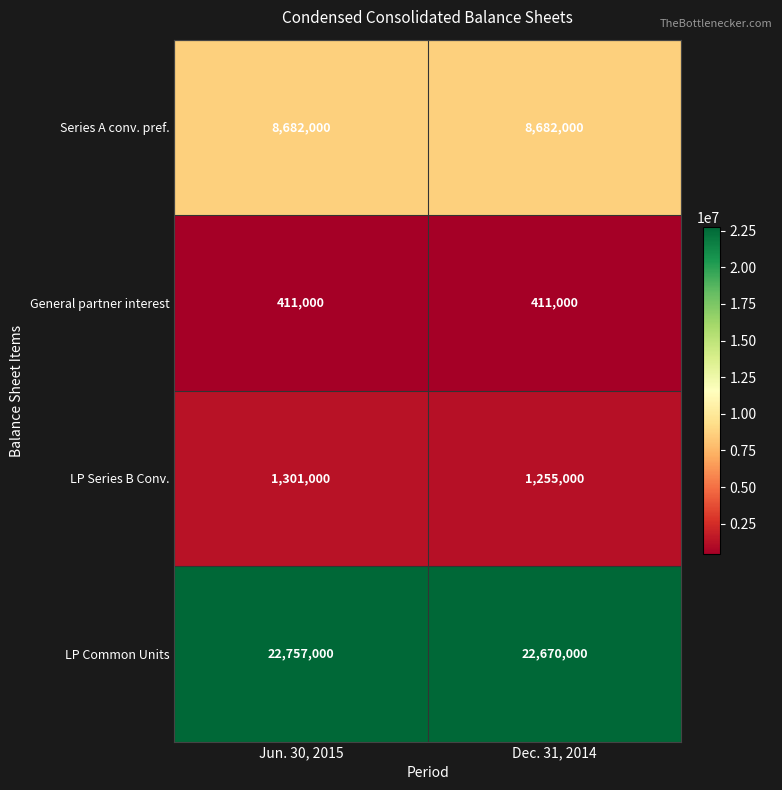

True or false: Series A conv. pref. has a value of 8682000 at Jun. 30, 2015.

True